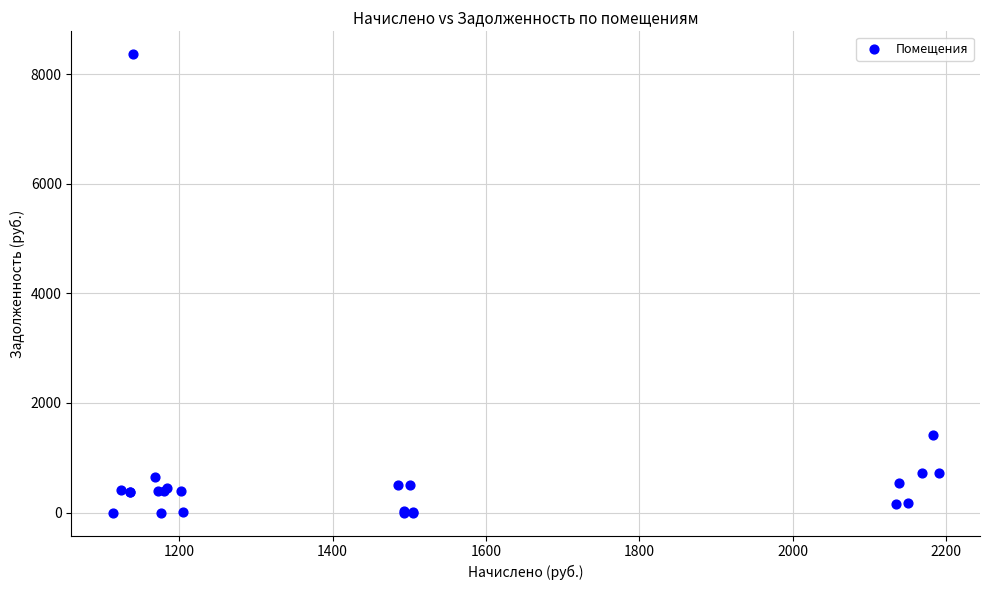

What Y value in the scatter plot is closest to 4180?

1406.7